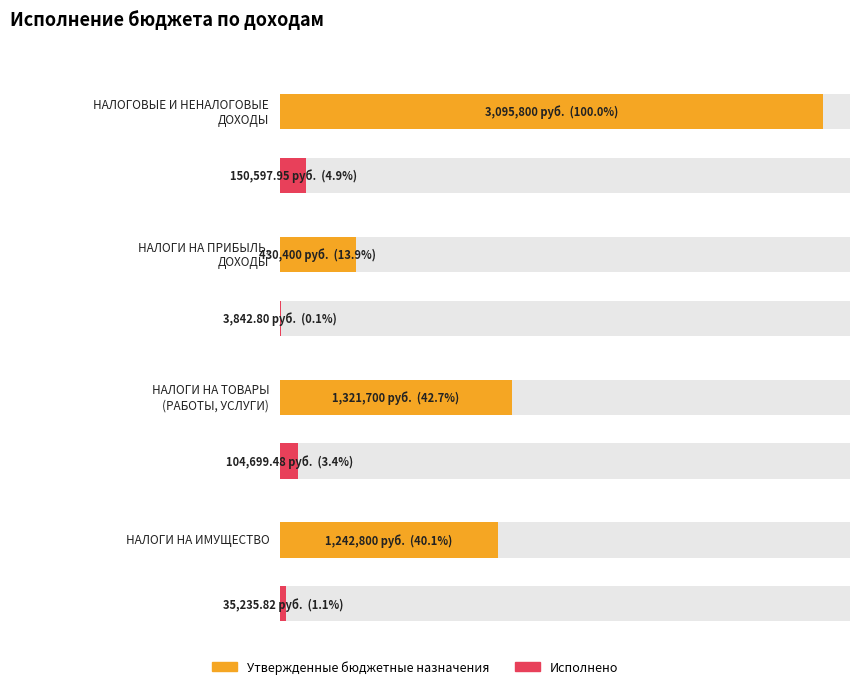

What is the smallest value displayed?

3842.8